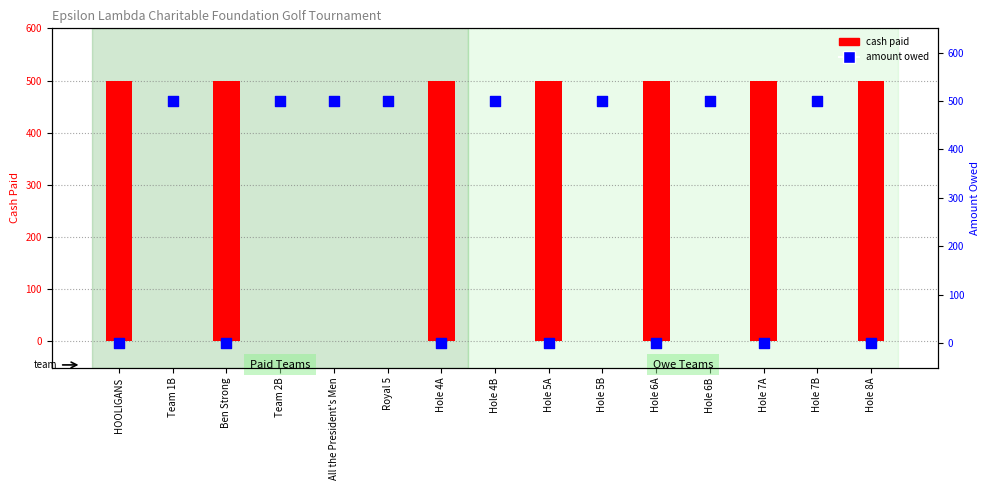

At which category is the sum across all series the highest?

HOOLIGANS